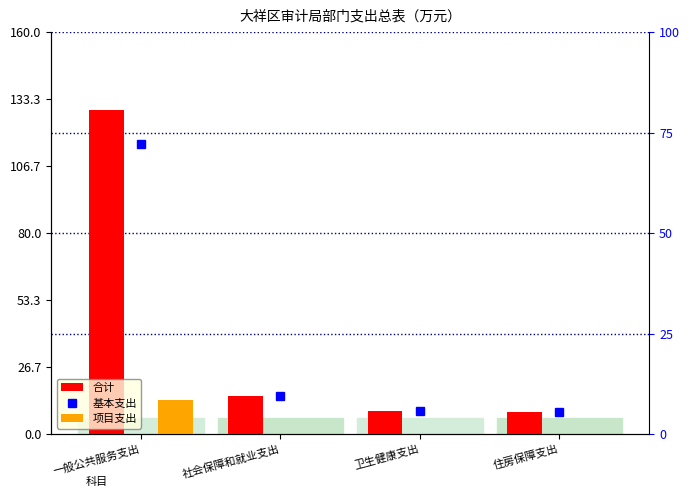

Is the value of 项目支出 at 一般公共服务支出 greater than the value of 基本支出 at 社会保障和就业支出?

No